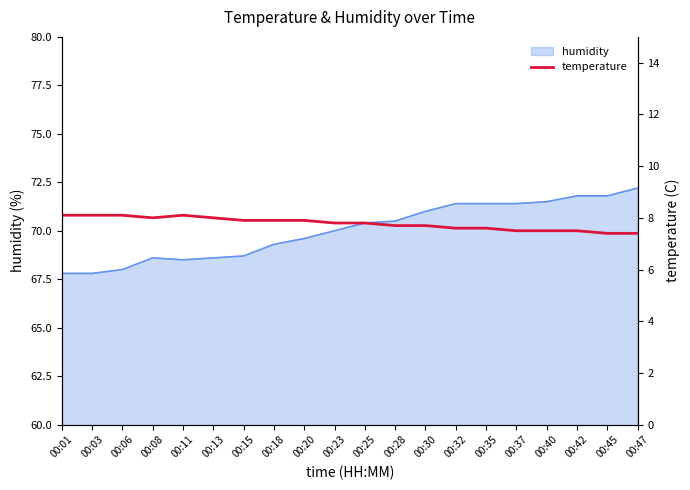

What is the highest value of the humidity series?

72.2